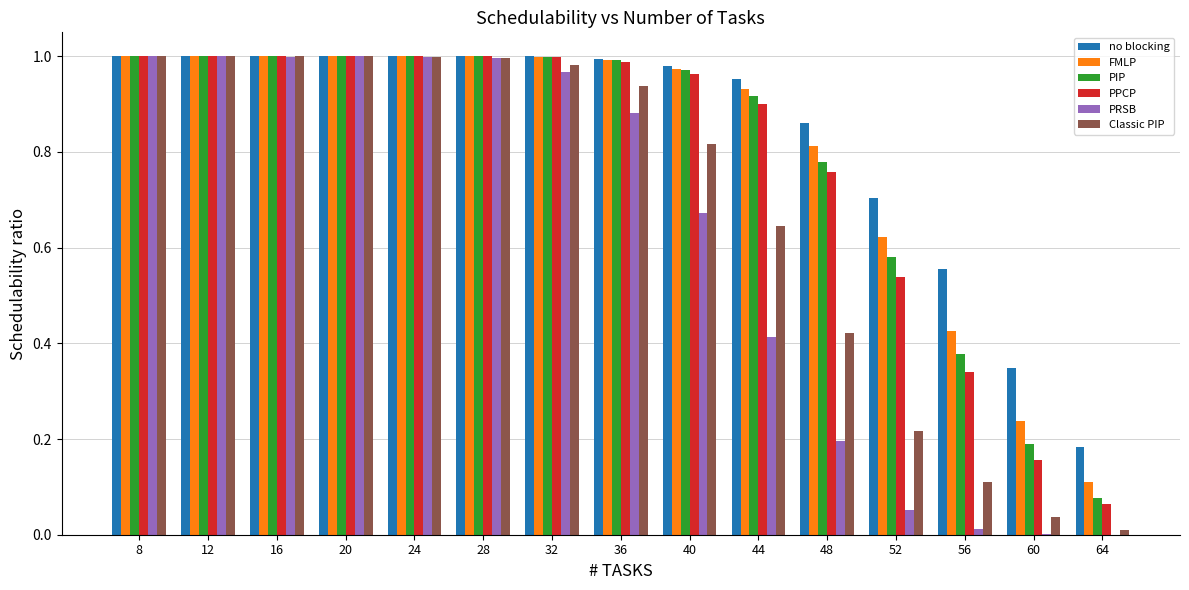

Which series has the widest spread of values?

PRSB